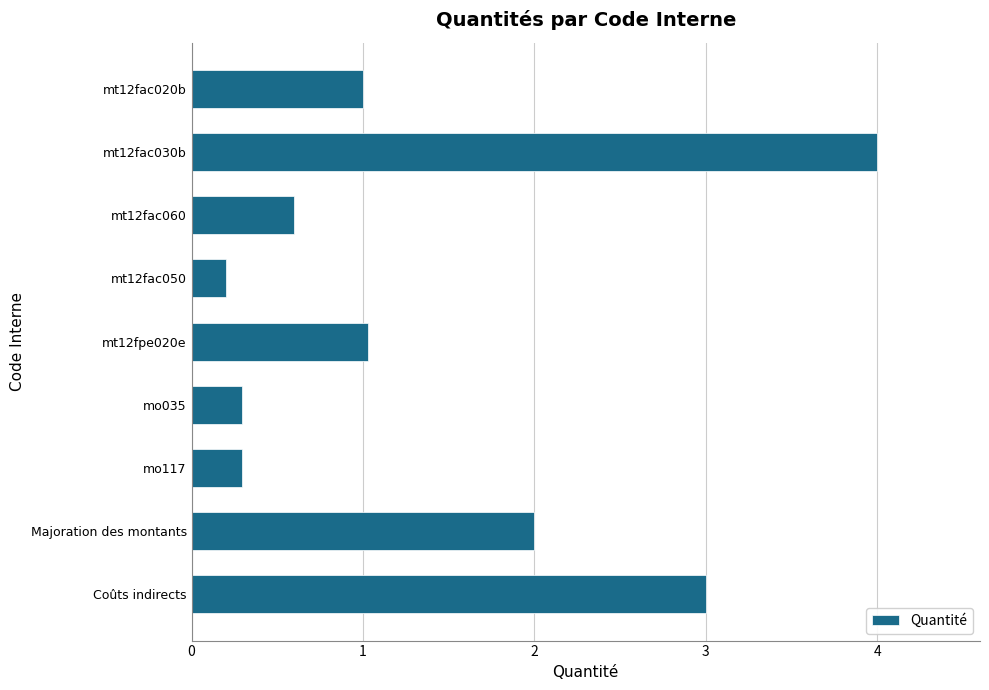

How many bars are there in total?

9